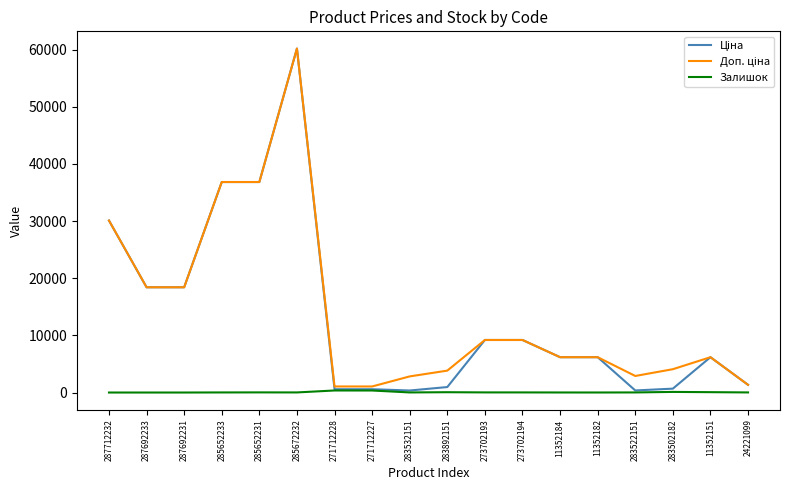

The value of Залишок at 283522151 is 15.0. True or false?

True